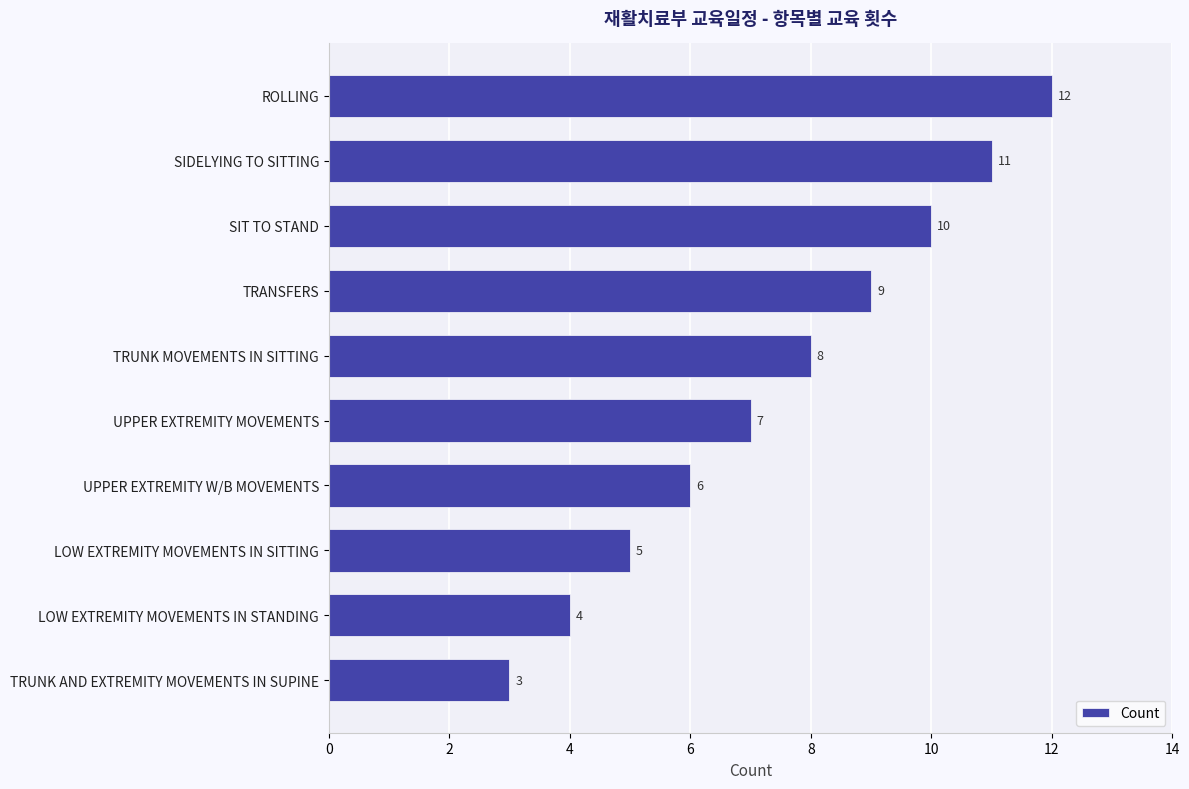

At which label is the value closest to 7?

UPPER EXTREMITY MOVEMENTS